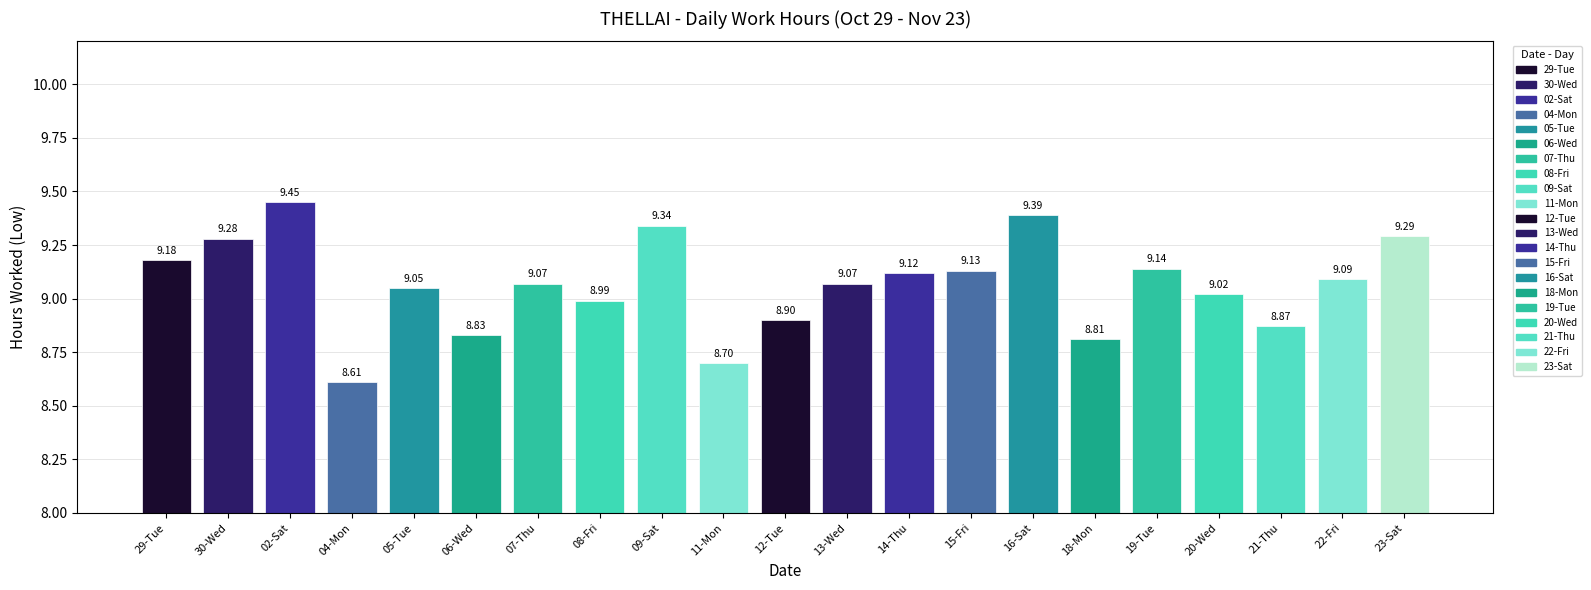

Where does the data first go above 9?

29-Tue